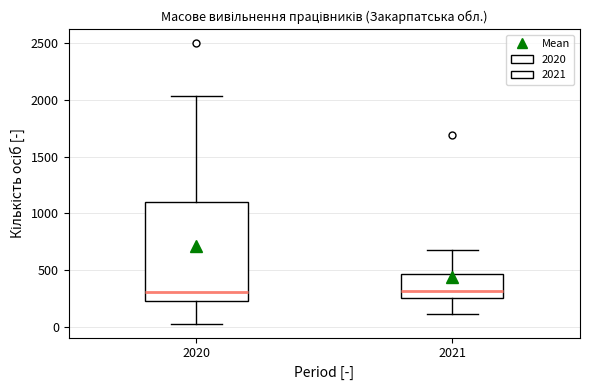

Comparing the boxes themselves (not the whiskers), which one is the tallest?

2020